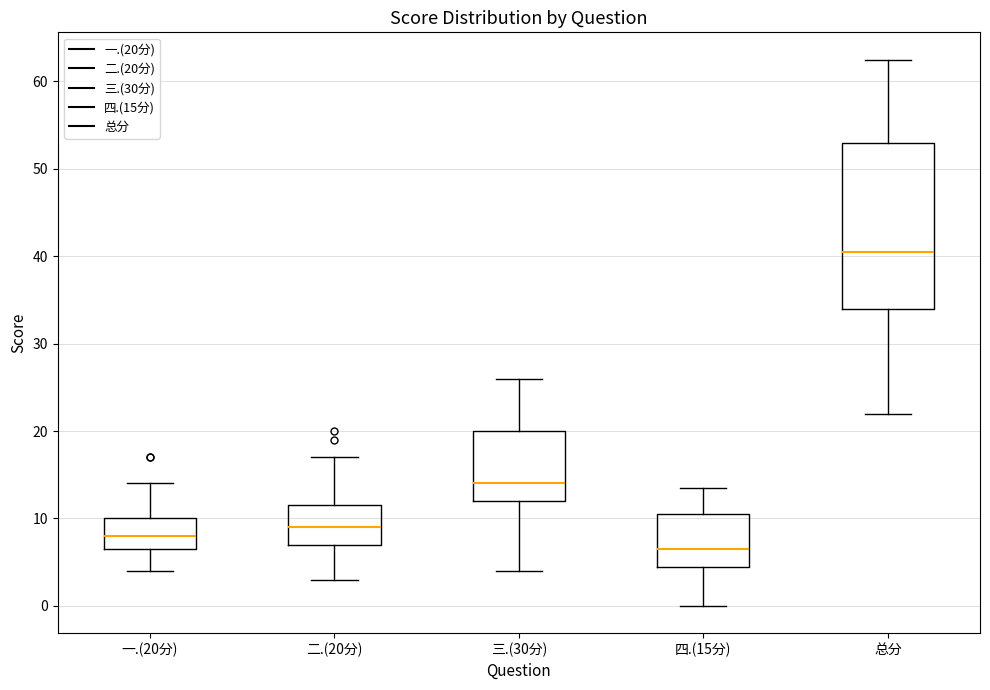

Reading left to right, transcribe this box plot: for each box, give where its median line is, the range the box spans, and where its two whiskers end, as read against the y-axis. The values are not printed on the chart, so give them approximately, as read against the axis.

一.(20分): median 8, box 7 to 10, whiskers 4 to 14
二.(20分): median 9, box 7 to 12, whiskers 3 to 17
三.(30分): median 14, box 12 to 20, whiskers 4 to 26
四.(15分): median 7, box 5 to 11, whiskers 0 to 14
总分: median 41, box 34 to 53, whiskers 22 to 63